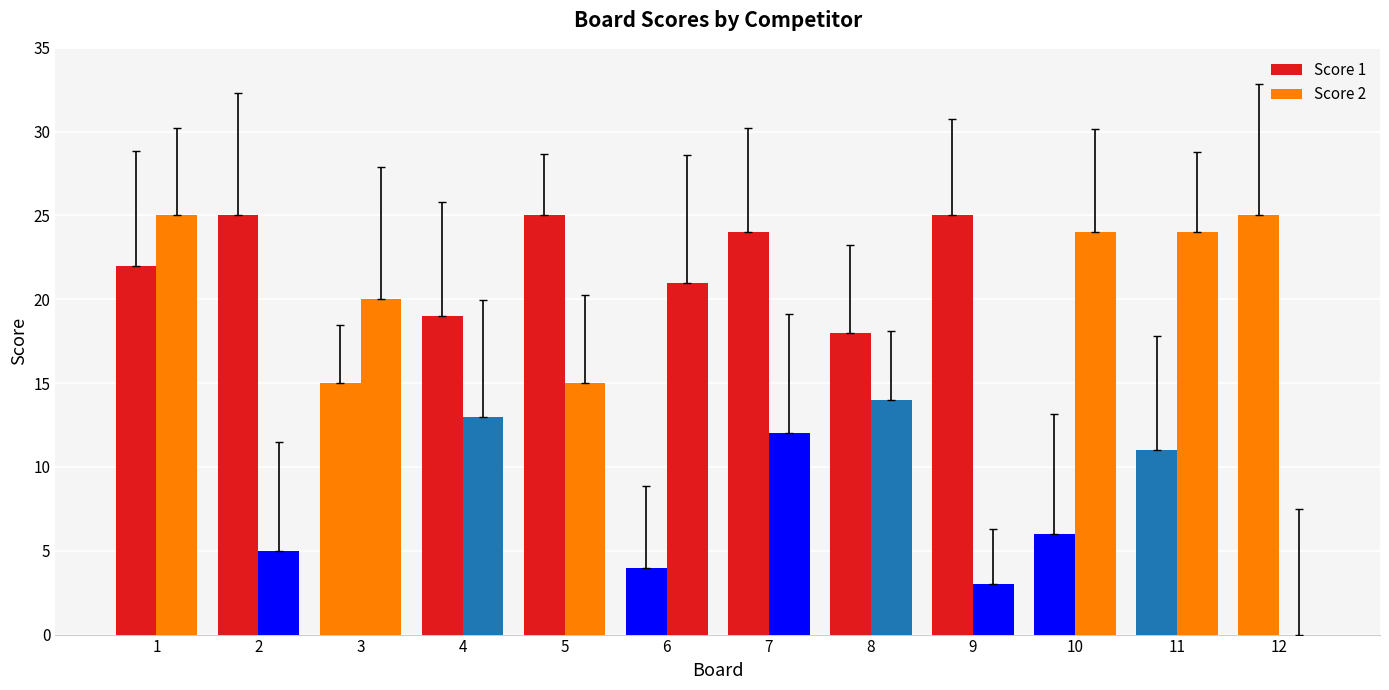

Is the value of Score 1 at 5 greater than the value of Score 2 at 5?

Yes